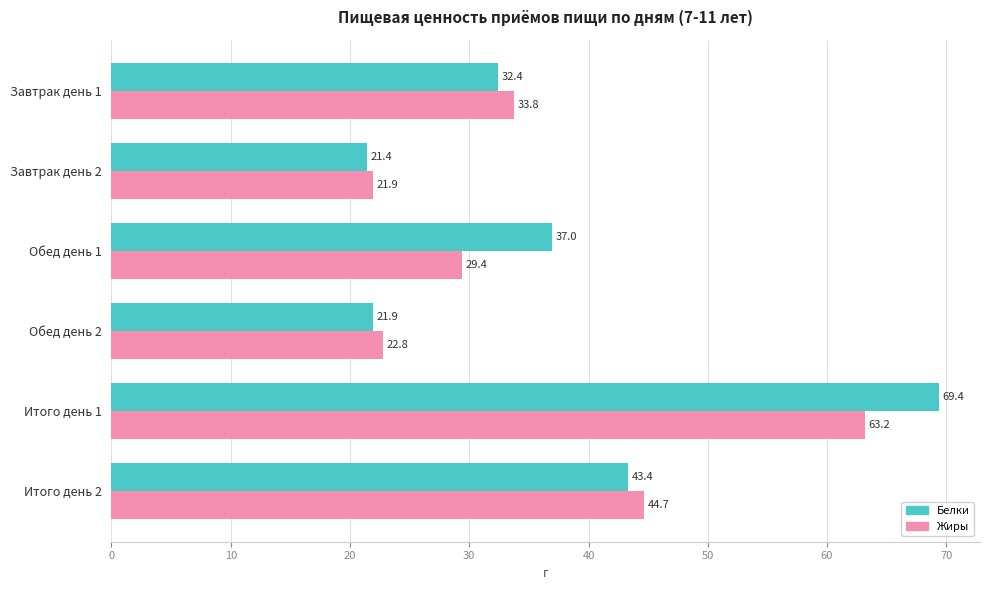

List the series in order of their overall mean, lowest first.

Жиры, Белки